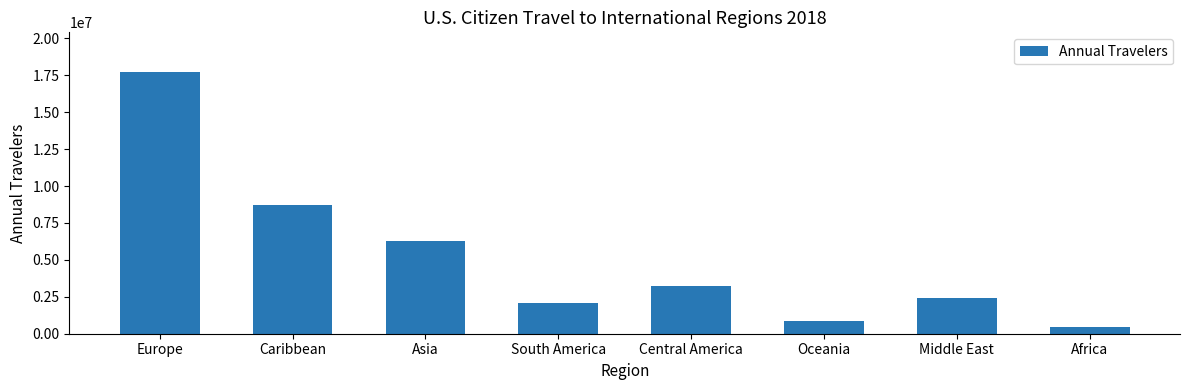

What is the label of the 5th bar from the right?

South America